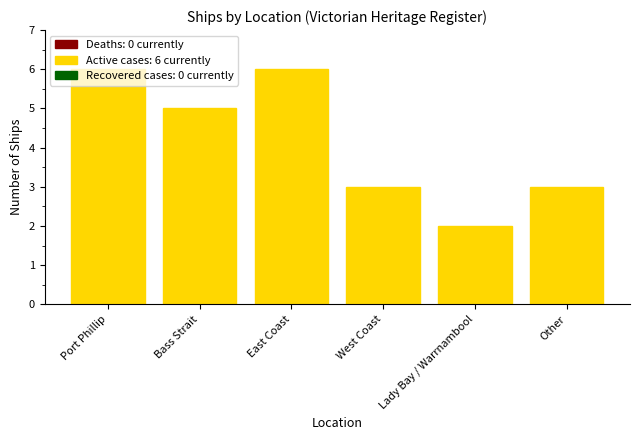

Which label corresponds to the smallest value in the chart?

Lady Bay / Warrnambool